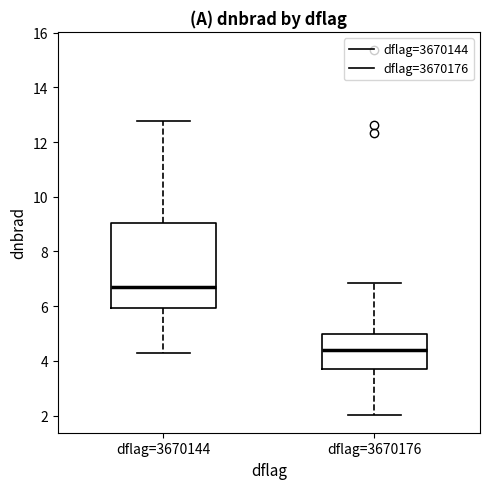

Which box has the highest median line?

dflag=3670144